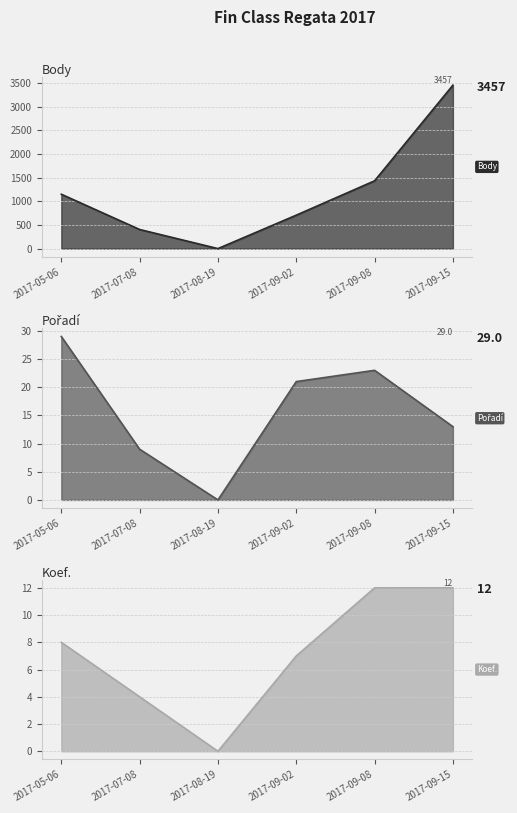

Rank the series by their maximum value, from highest to lowest.

Body, Pořadí, Koef.